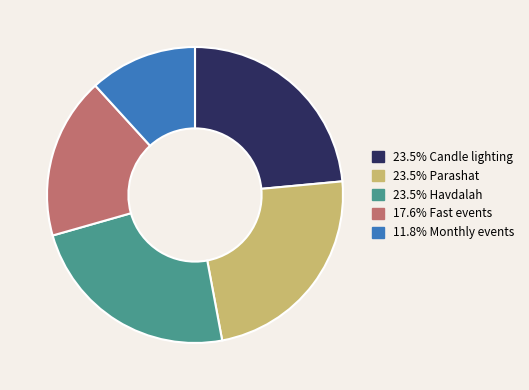

Is there a majority slice in this chart?

No